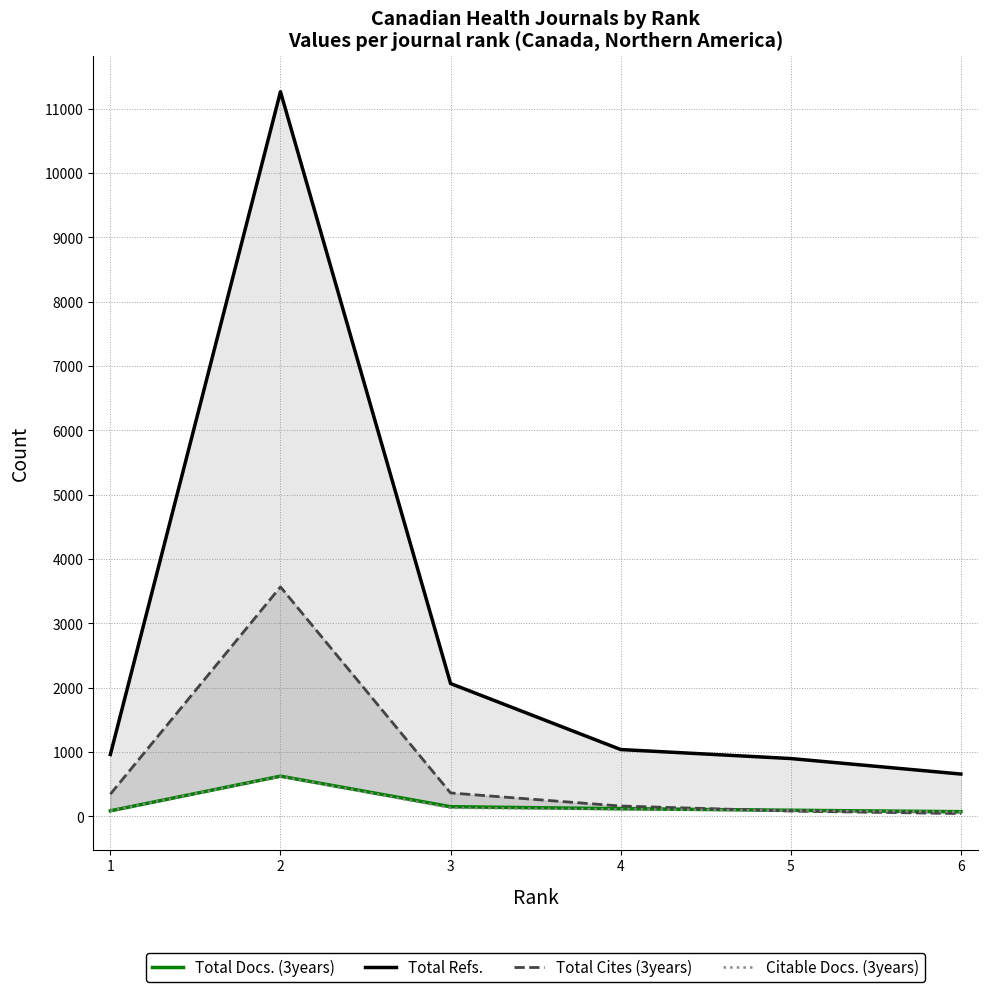

Which series has the widest spread of values?

Total Refs.